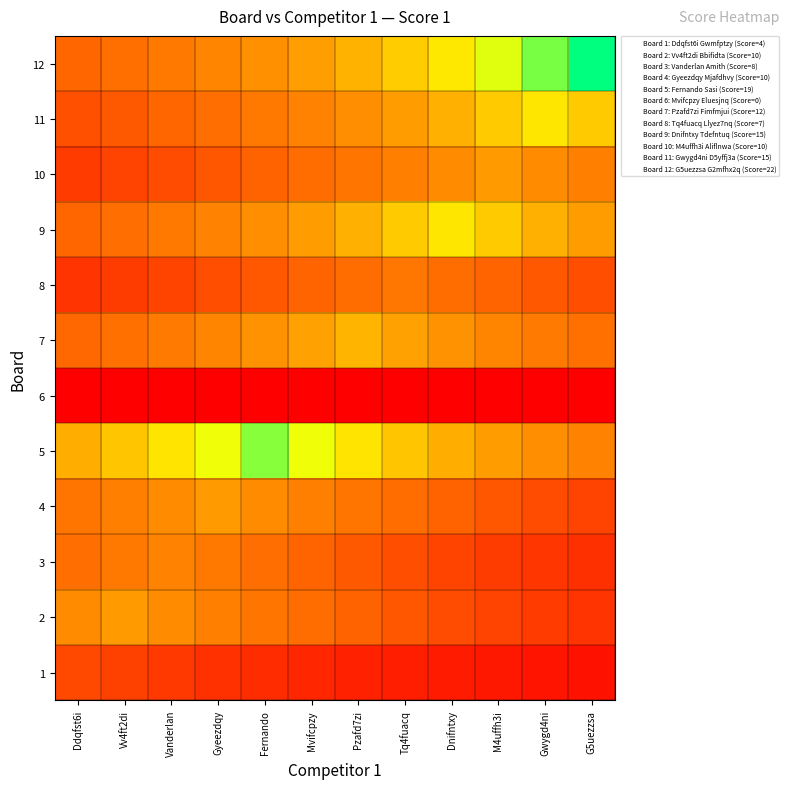

Which series has the widest spread of values?

12